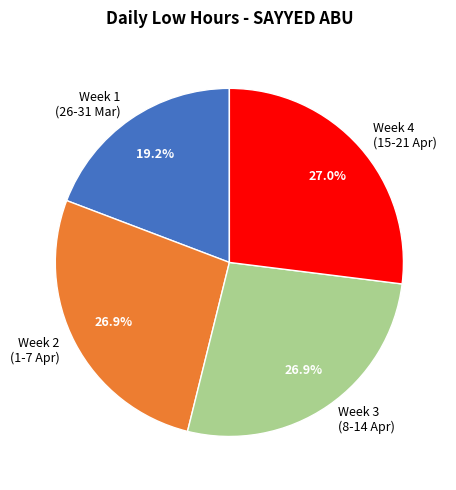

Between Week 1 (26-31 Mar) and Week 3 (8-14 Apr), which is larger?

Week 3 (8-14 Apr)